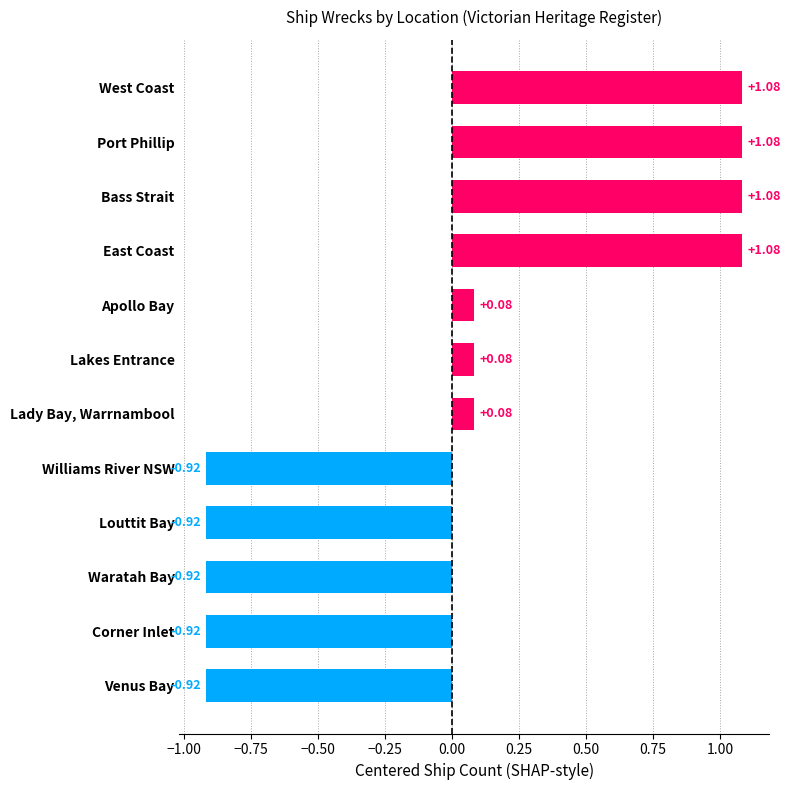

What is the difference between the values at Port Phillip and Venus Bay?

2.0